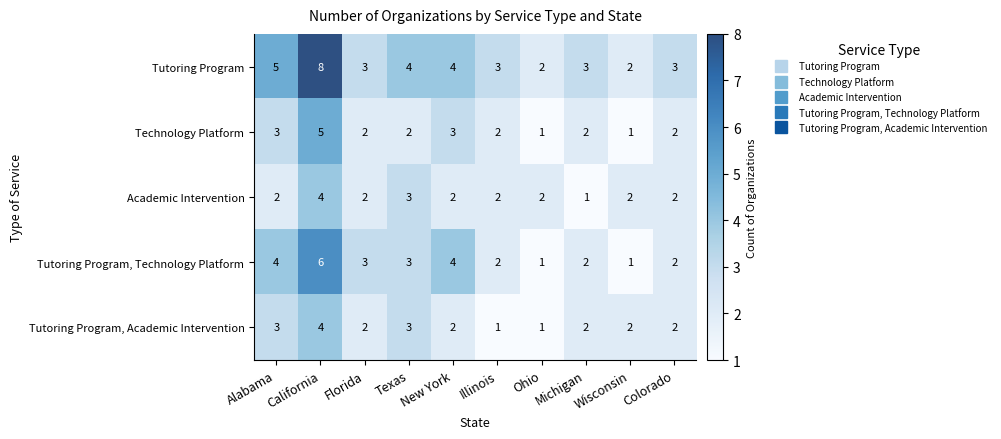

Which series has the largest range (max minus min)?

Tutoring Program